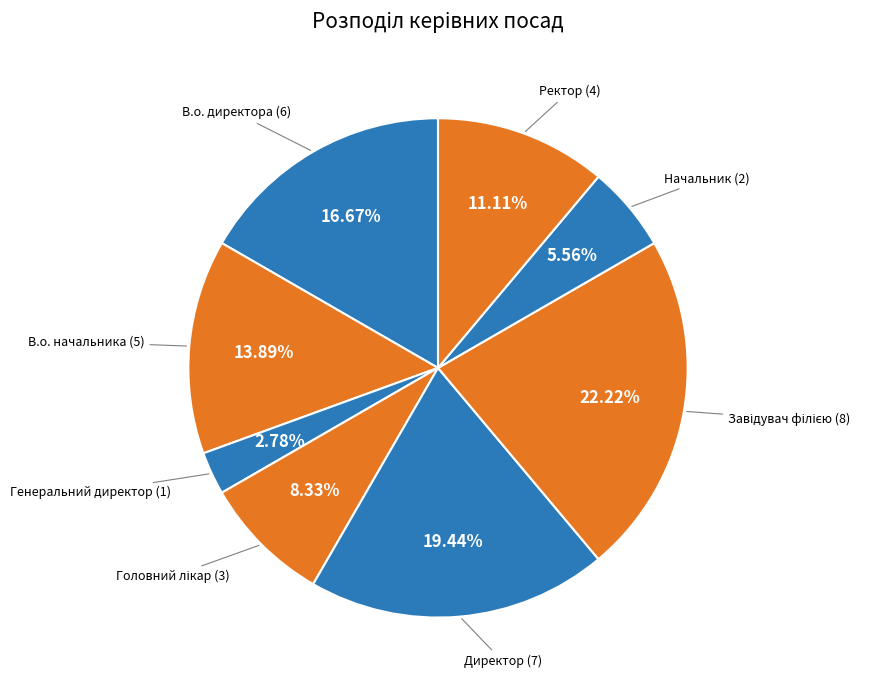

How many slices are in this pie chart?

8